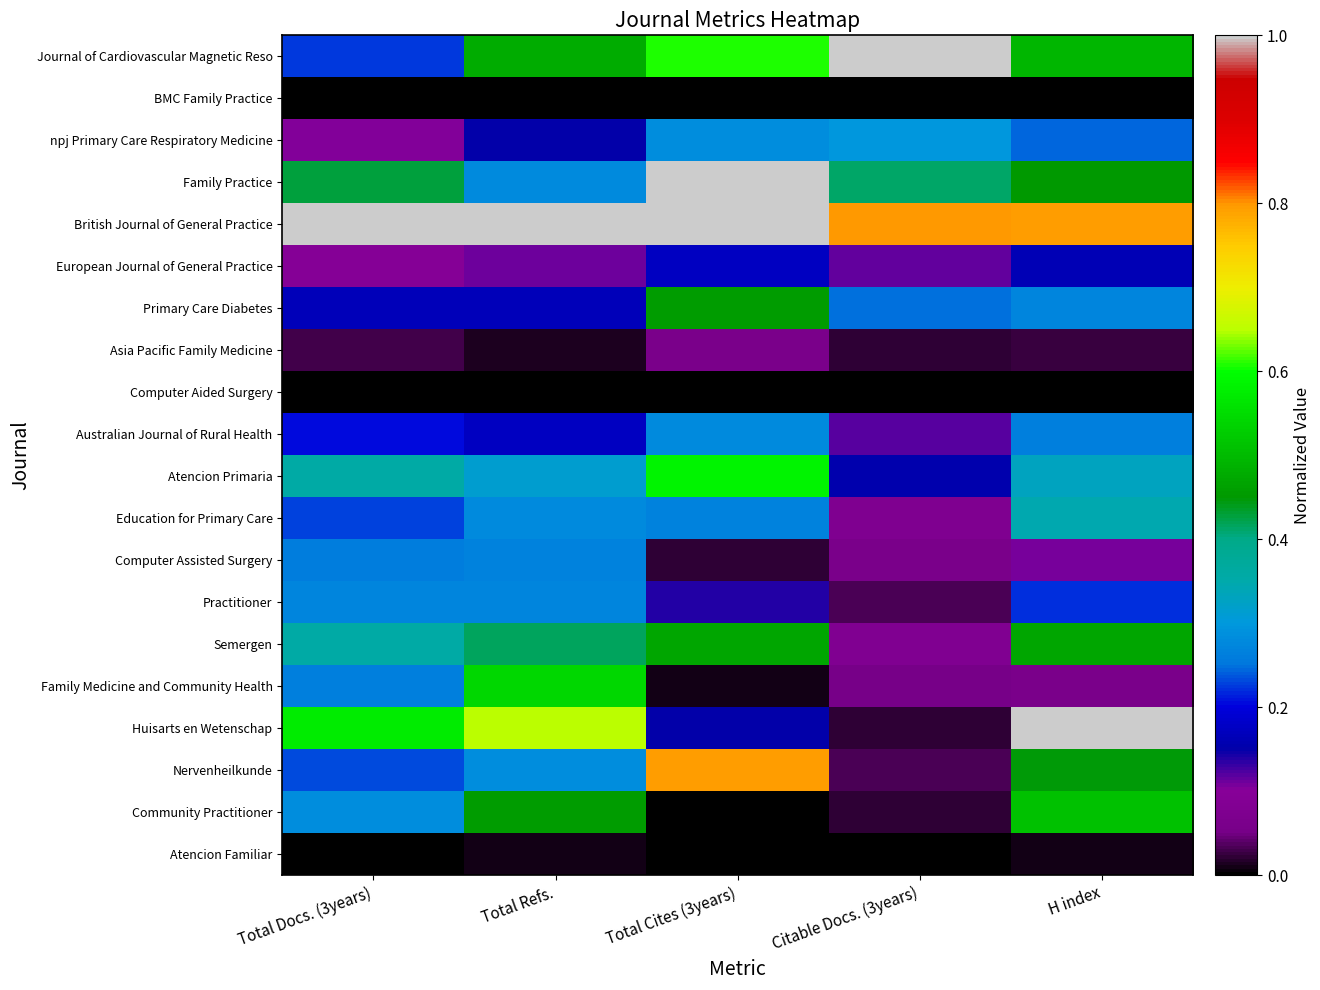

At which category is the sum across all series the highest?

Total Cites (3years)